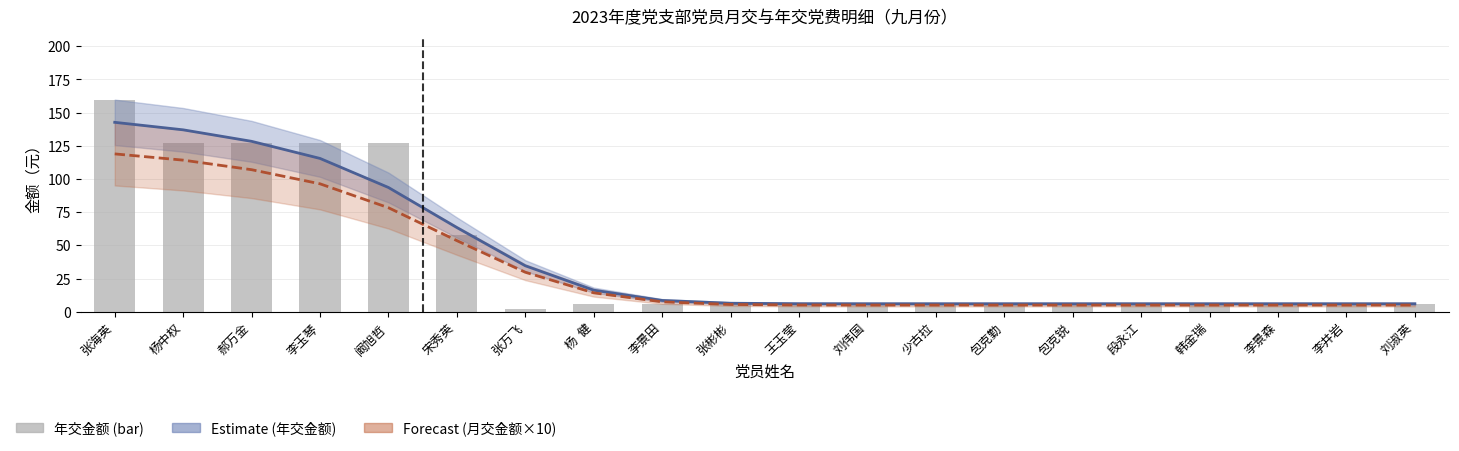

Count the number of data series in this chart.

3